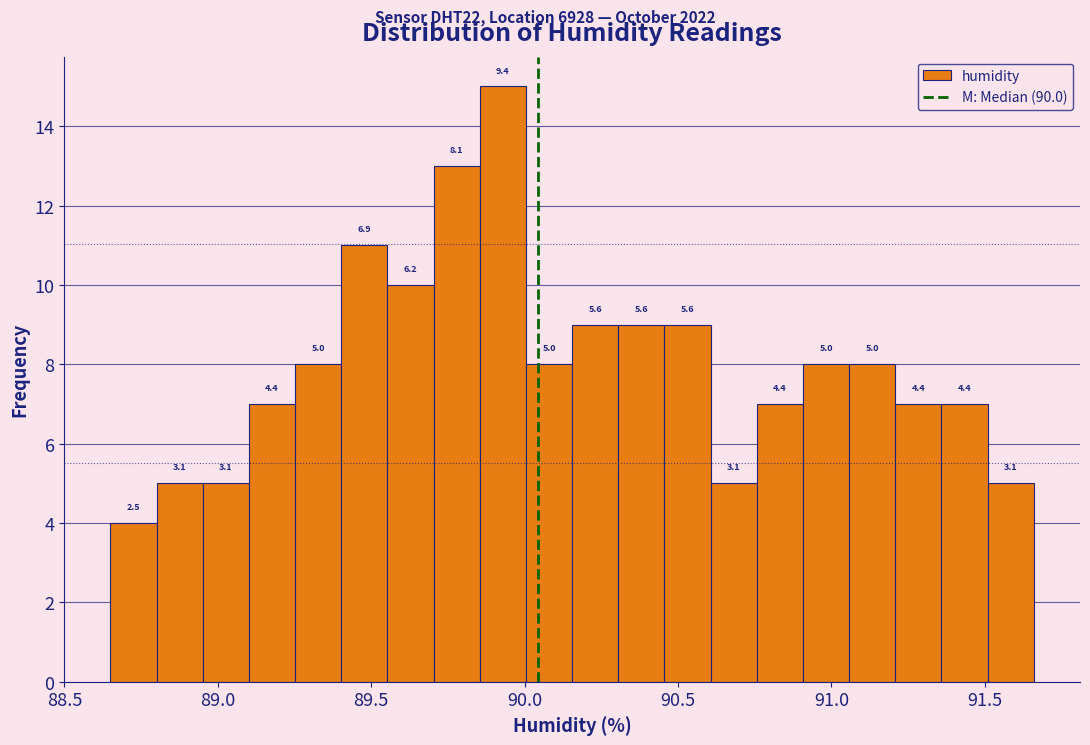

Around what value on the x-axis is the tallest bar? Give the approximate position of its centre, as read against the axis.

89.95